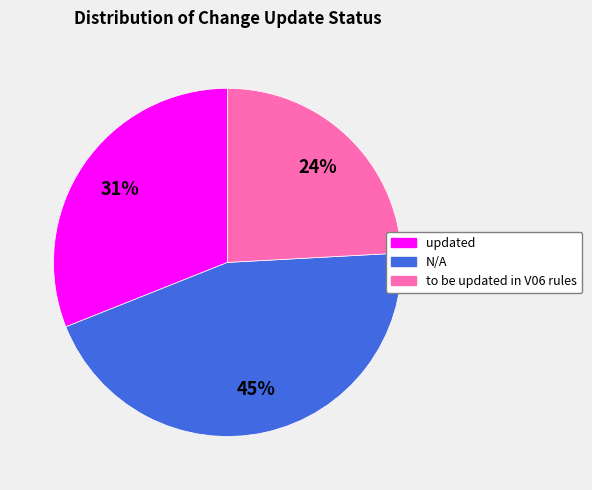

Count the number of slices in the pie.

3